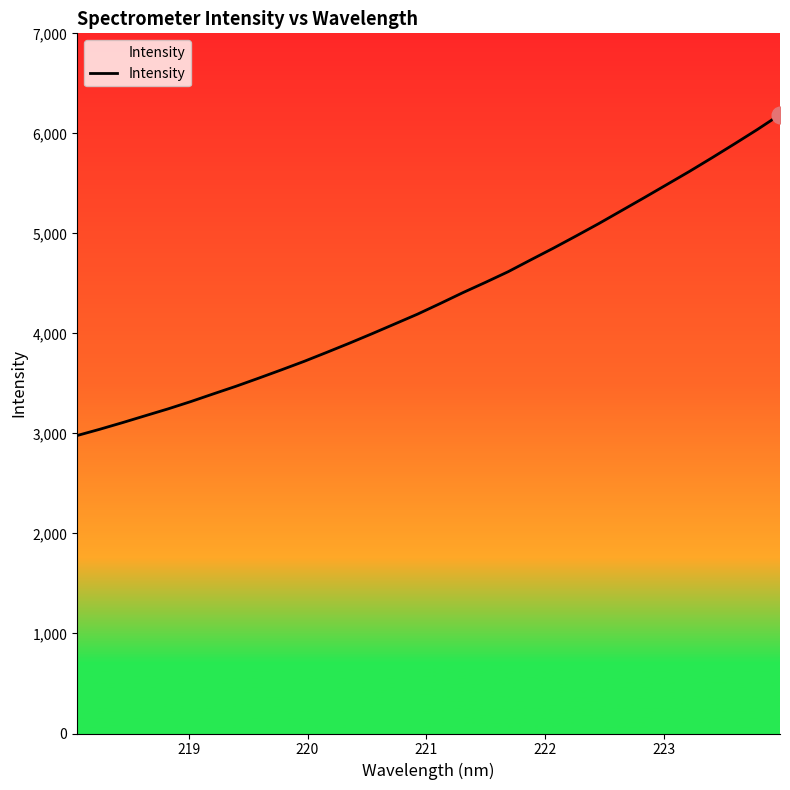

What is the greatest value displayed?

6187.7